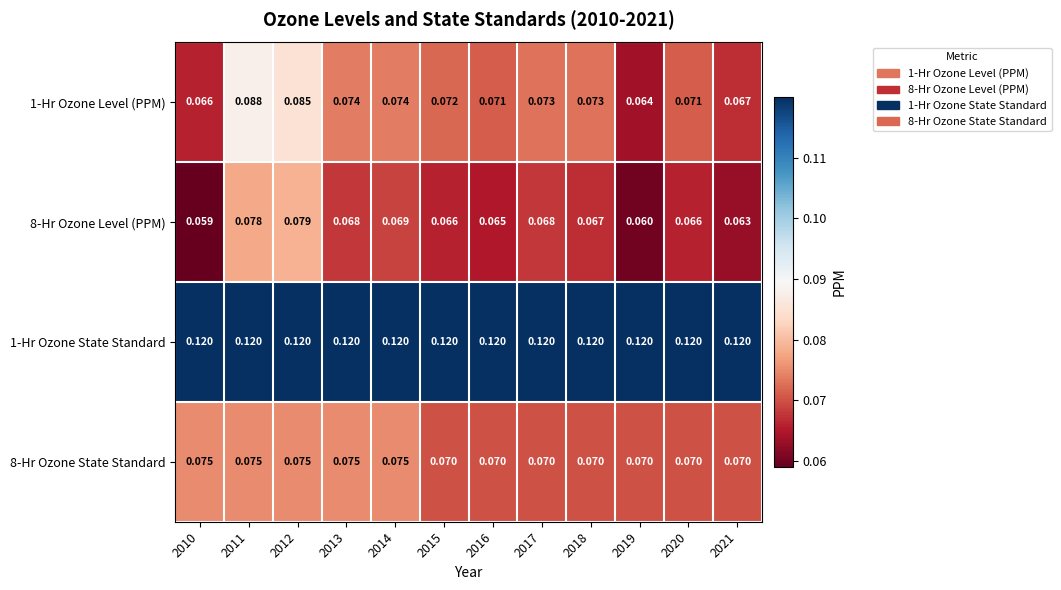

What is the total value across all series at 2017?

0.3